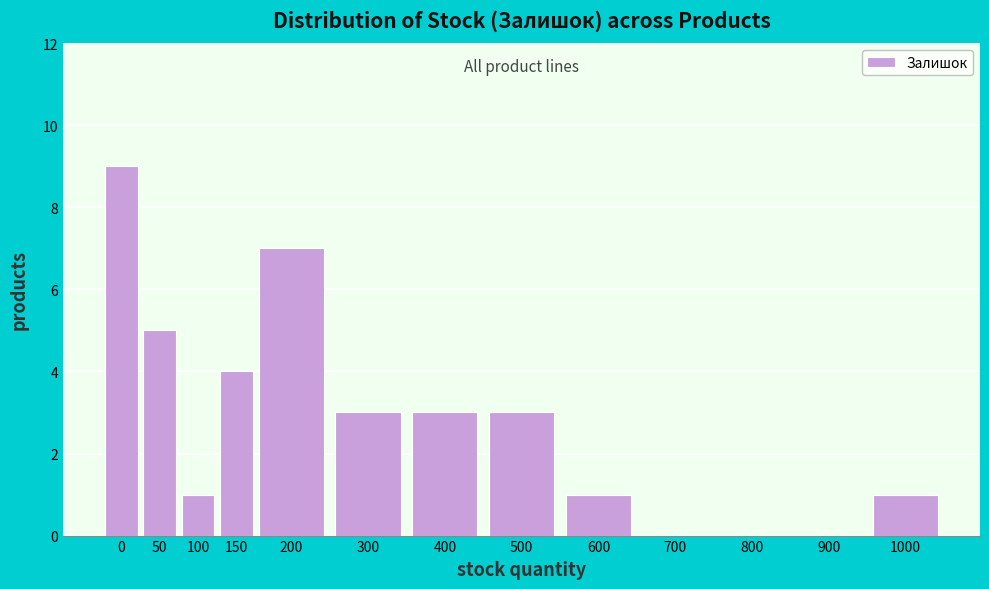

Reading left to right, transcribe all the data shown in this chart.

0=9	50=5	100=1	150=4	200=7	300=3	400=3	500=3	600=1	700=0	800=0	900=0	1000=1